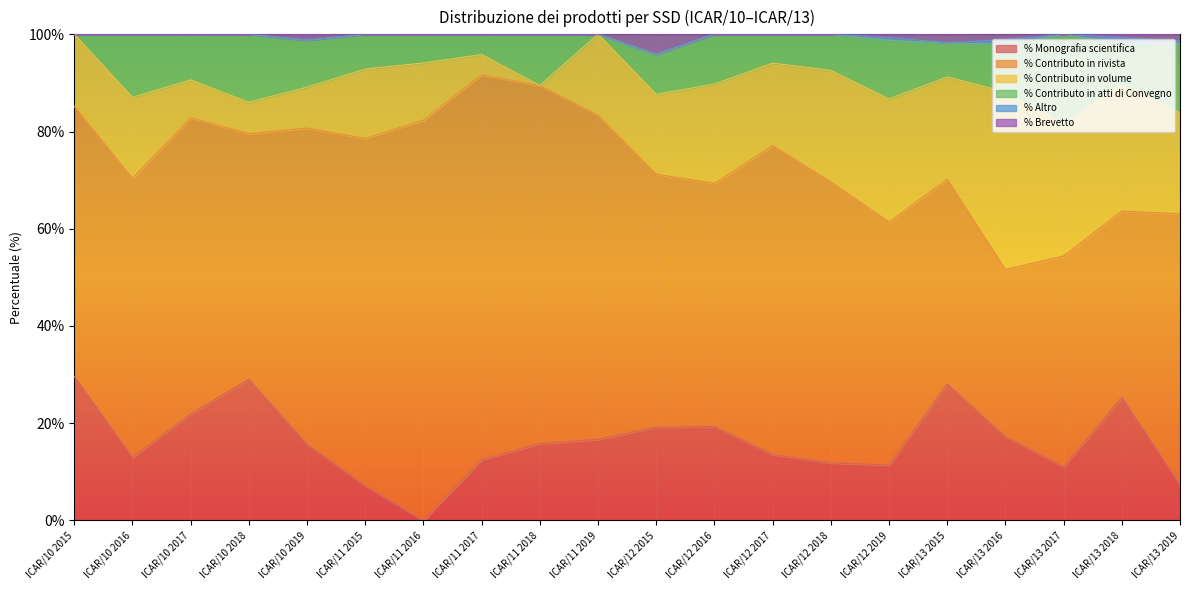

Rank the series by their maximum value, from lowest to highest.

% Altro, % Brevetto, % Contributo in atti di Convegno, % Monografia scientifica, % Contributo in volume, % Contributo in rivista